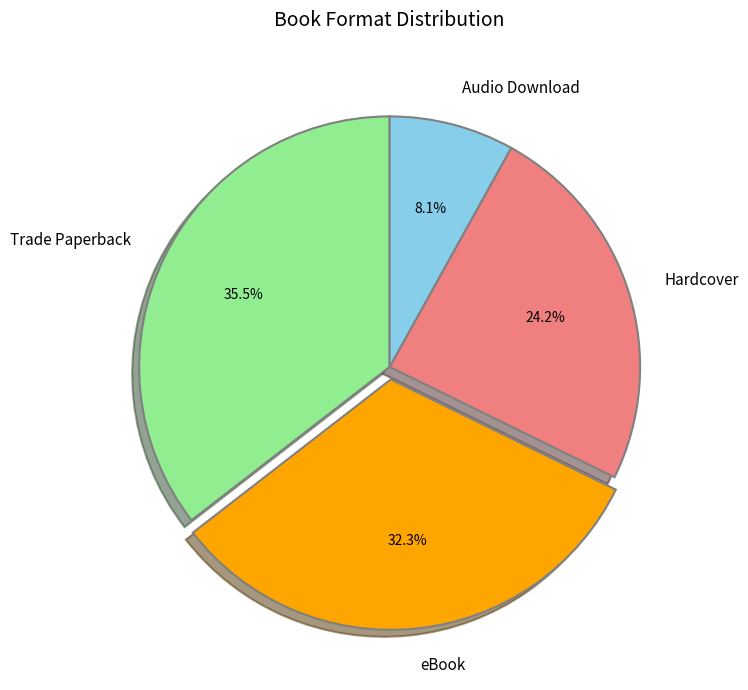

What percentage do Audio Download and Hardcover together represent?

32.3%